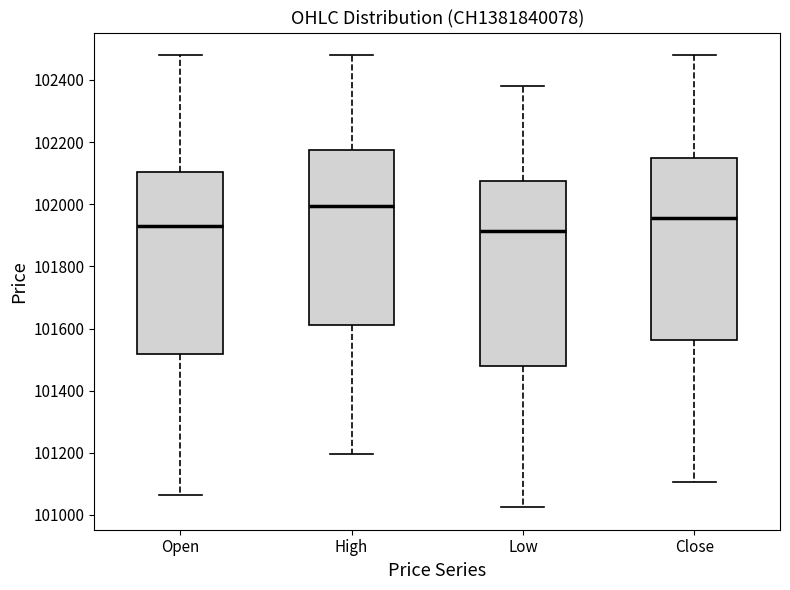

Reading left to right, transcribe this box plot: for each box, give where its median line is, the range the box spans, and where its two whiskers end, as read against the y-axis. The values are not printed on the chart, so give them approximately, as read against the axis.

Open: median 101940, box 101520 to 102100, whiskers 101060 to 102480
High: median 102000, box 101620 to 102180, whiskers 101200 to 102480
Low: median 101920, box 101480 to 102080, whiskers 101020 to 102380
Close: median 101960, box 101560 to 102160, whiskers 101100 to 102480